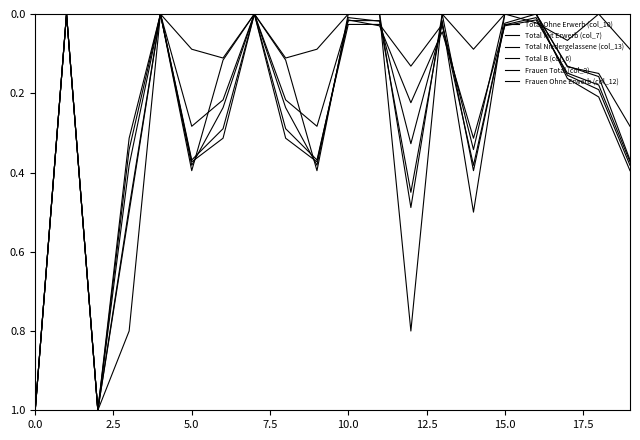

After their last crossing, which series has the higher values: Frauen Ohne Erwerb (col_12) or Frauen Total (col_3)?

Frauen Ohne Erwerb (col_12)